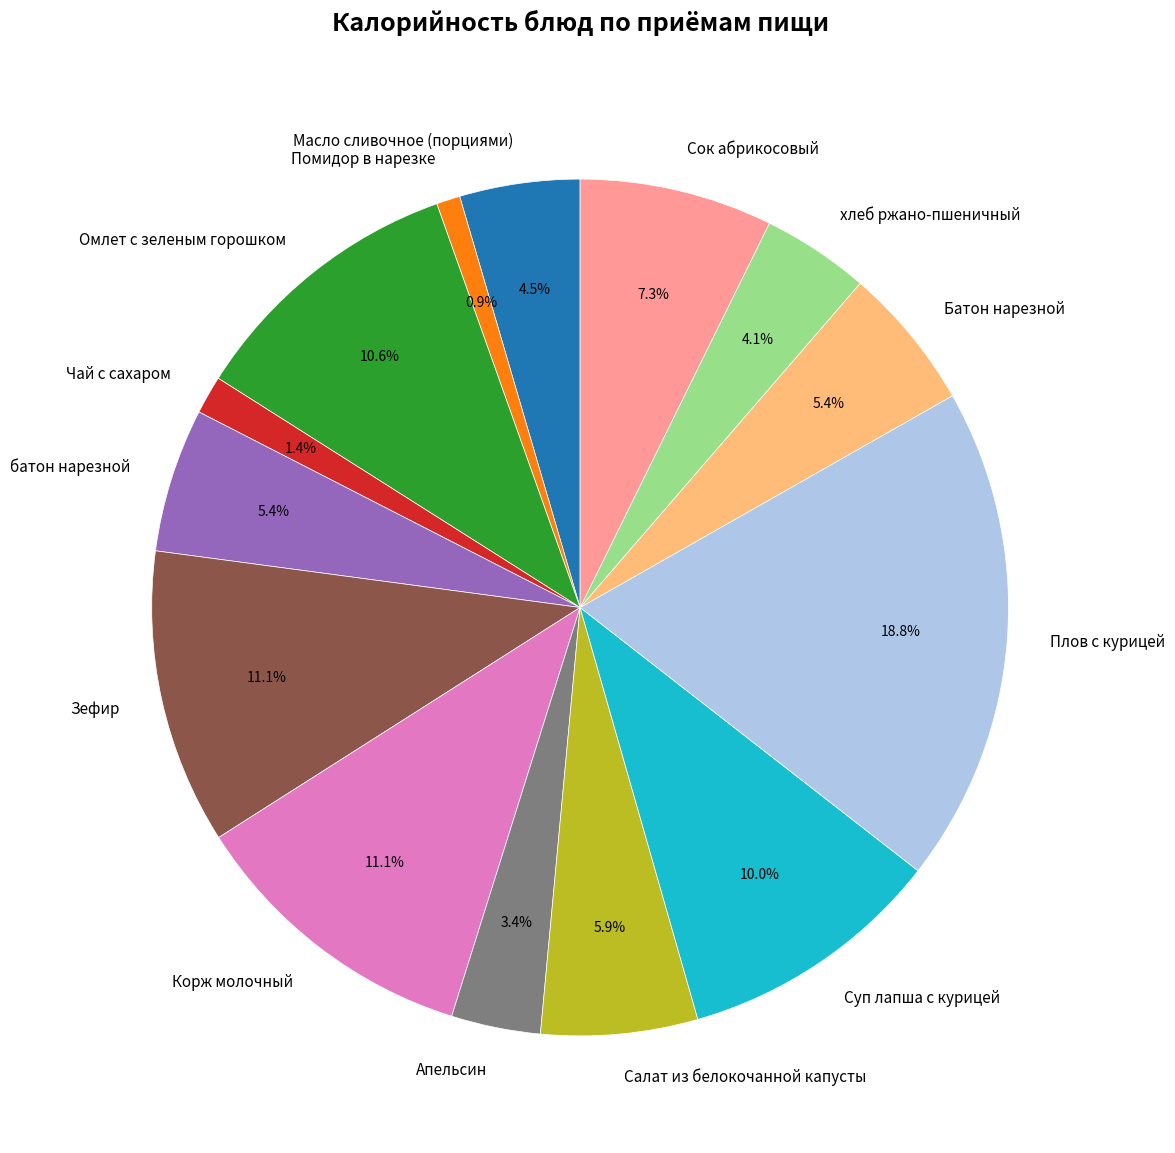

Which has a higher value, Масло сливочное (порциями) or Зефир?

Зефир